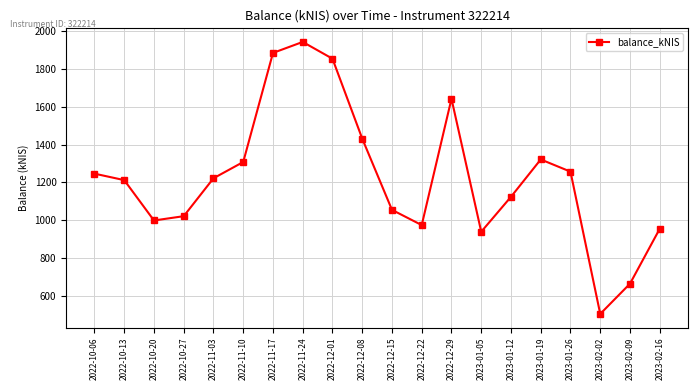

What is the average value?

1228.1